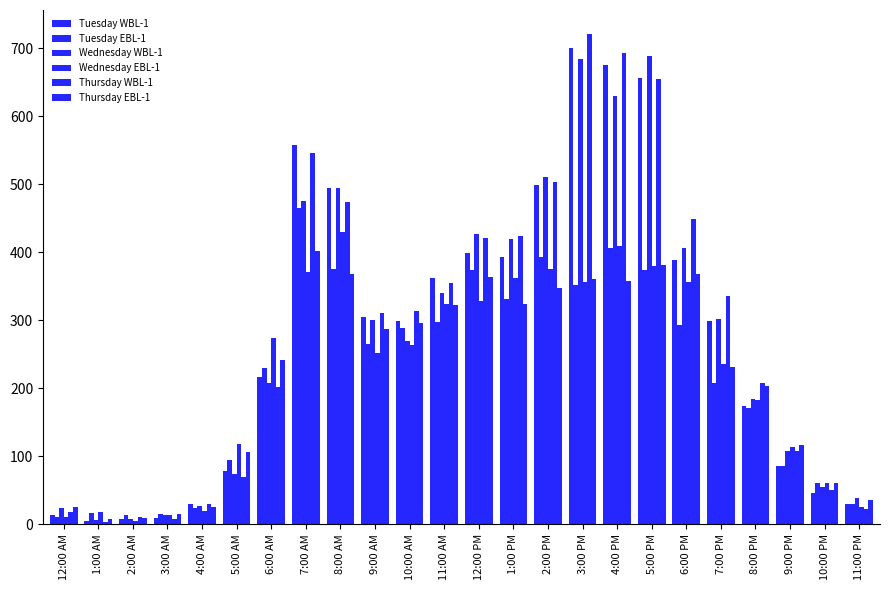

At which label does Wednesday EBL-1 first exceed 263?

6:00 AM